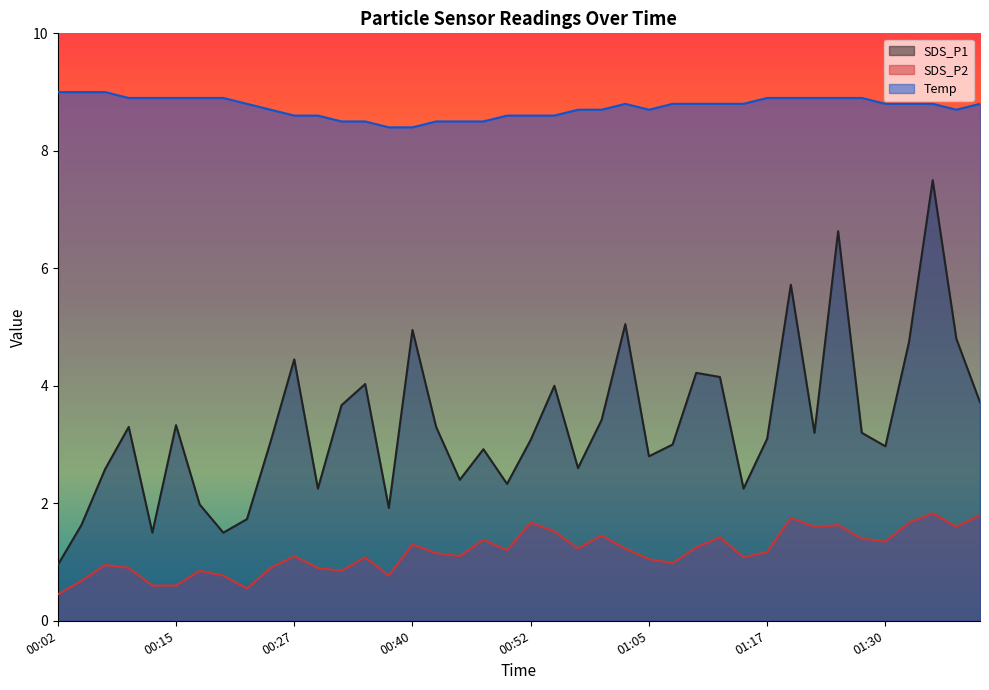

At how many categories does at least one series exceed 1?

40